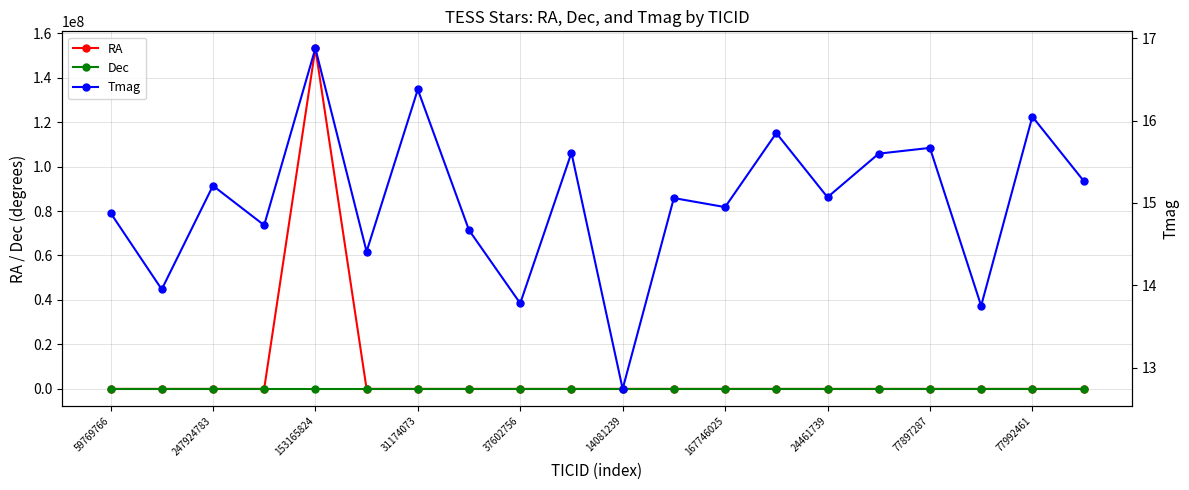

True or false: Dec has more than 1 interior local peaks.

True